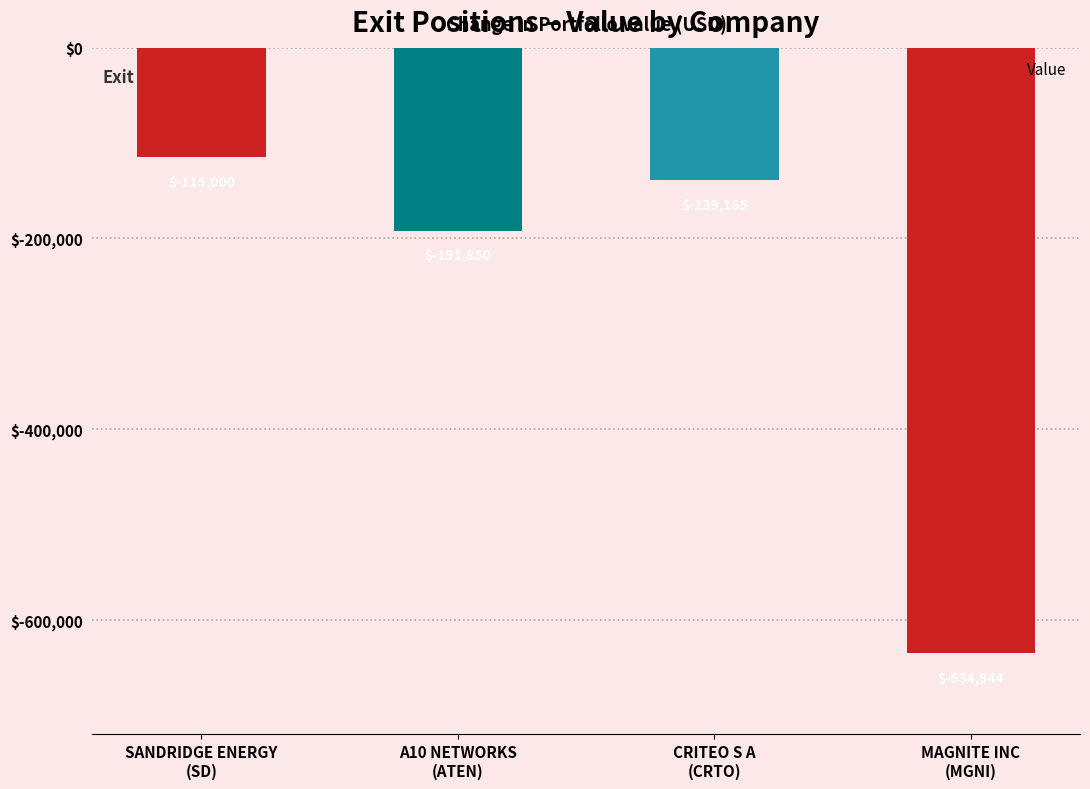

Rank the categories by value from highest to lowest.

SANDRIDGE ENERGY
(SD), CRITEO S A
(CRTO), A10 NETWORKS
(ATEN), MAGNITE INC
(MGNI)